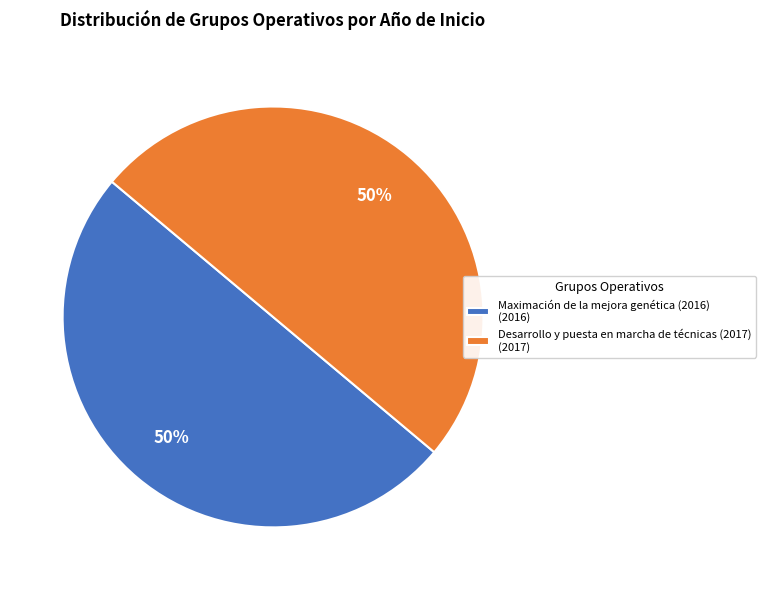

True or false: Desarrollo y puesta en marcha de técnicas (2017) accounts for 50% of the total.

True